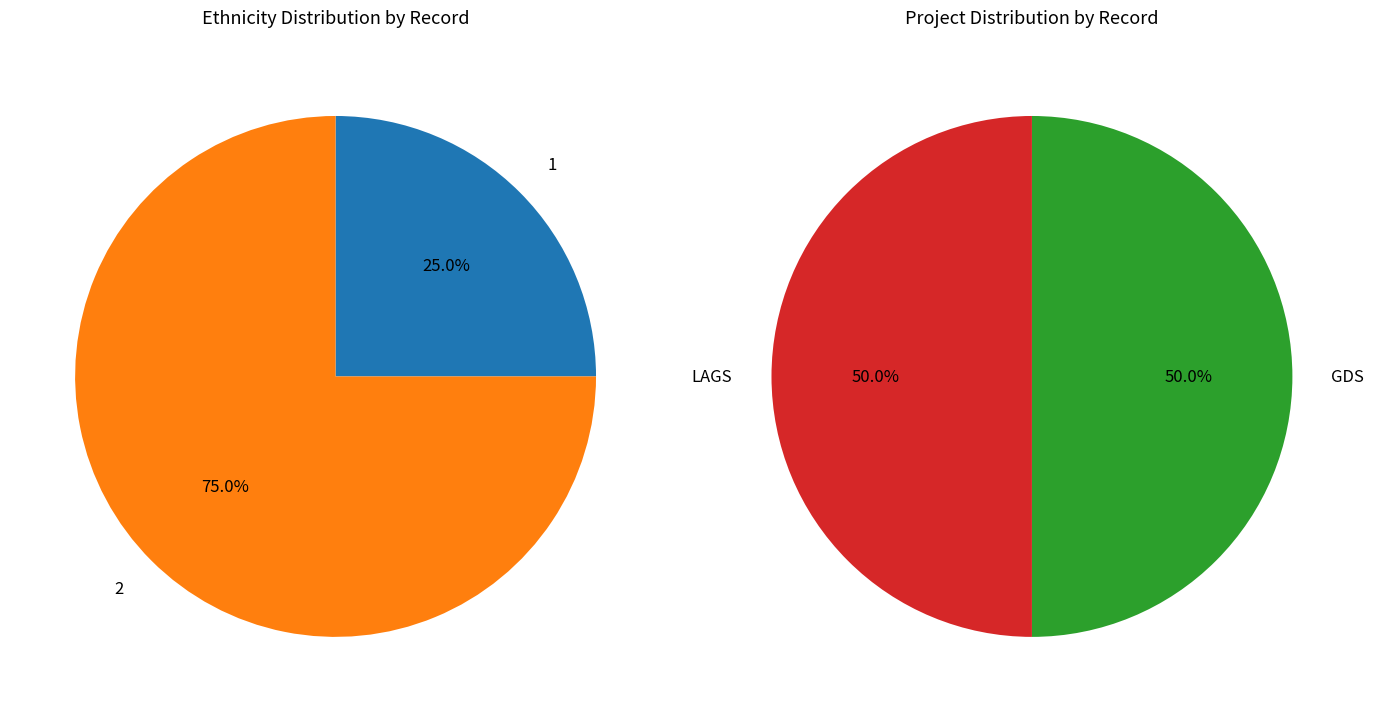

Which category accounts for the majority?

2